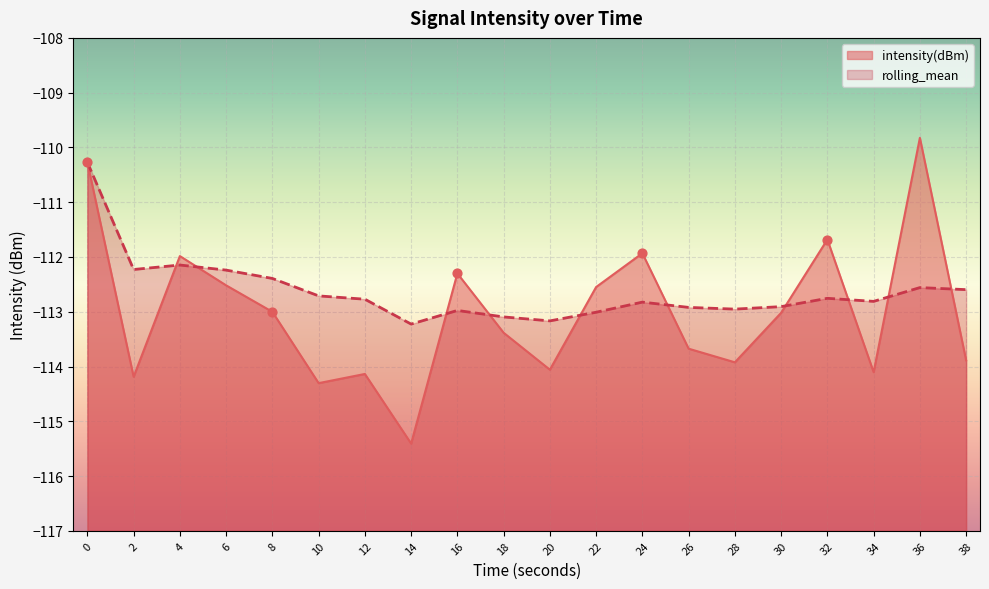

What are all the series names shown in the legend?

intensity(dBm), rolling_mean